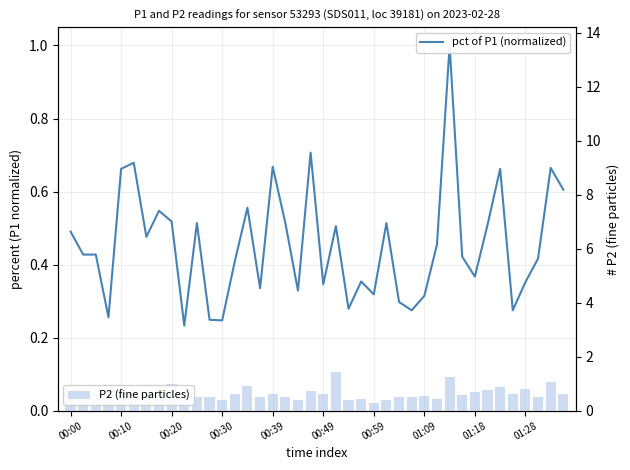

What is the sum of all P2 (fine particles) values?

26.5